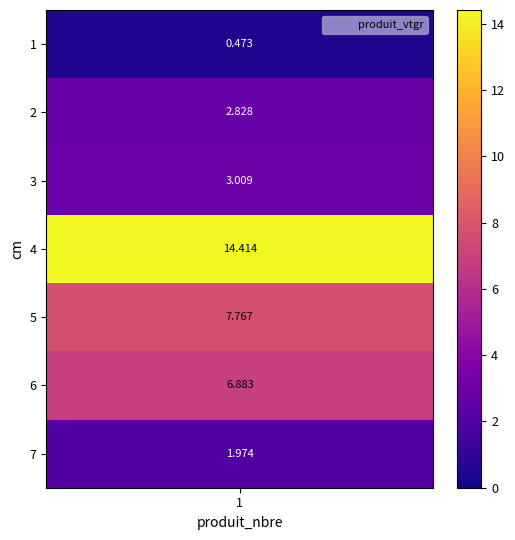

Where does the data first go above 3?

3